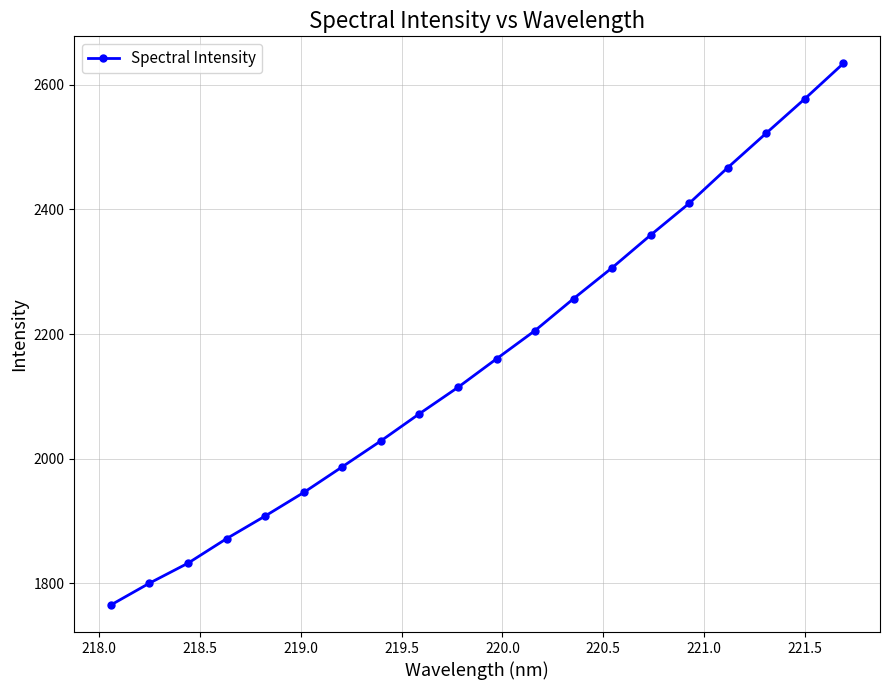

What is the difference between the maximum and second lowest values?

833.6